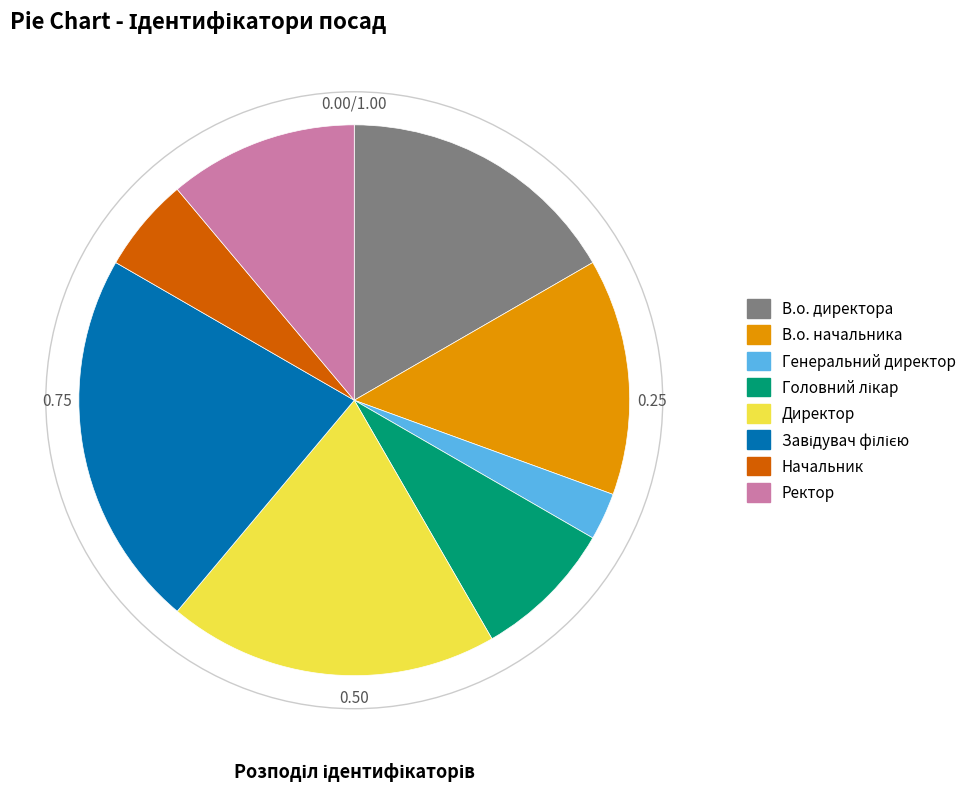

Count the number of slices in the pie.

8